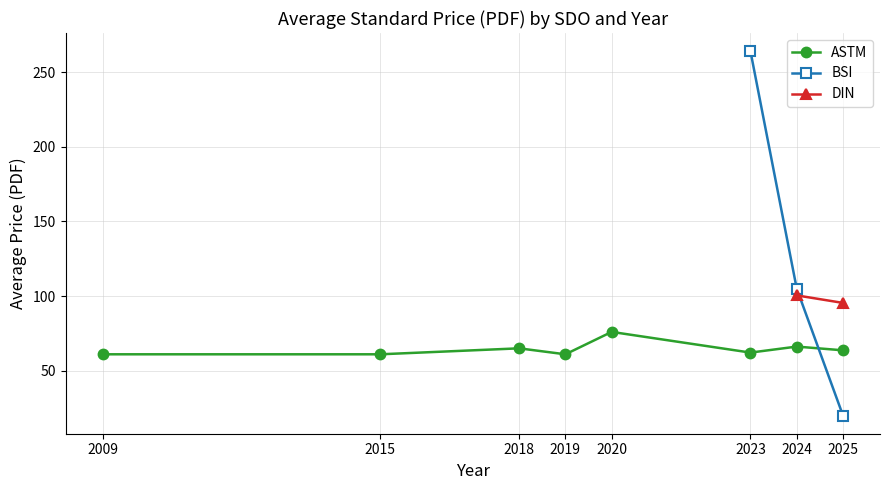

In ASTM avg PDF, how many points are lower than both neighbors (excluding endpoints)?

2